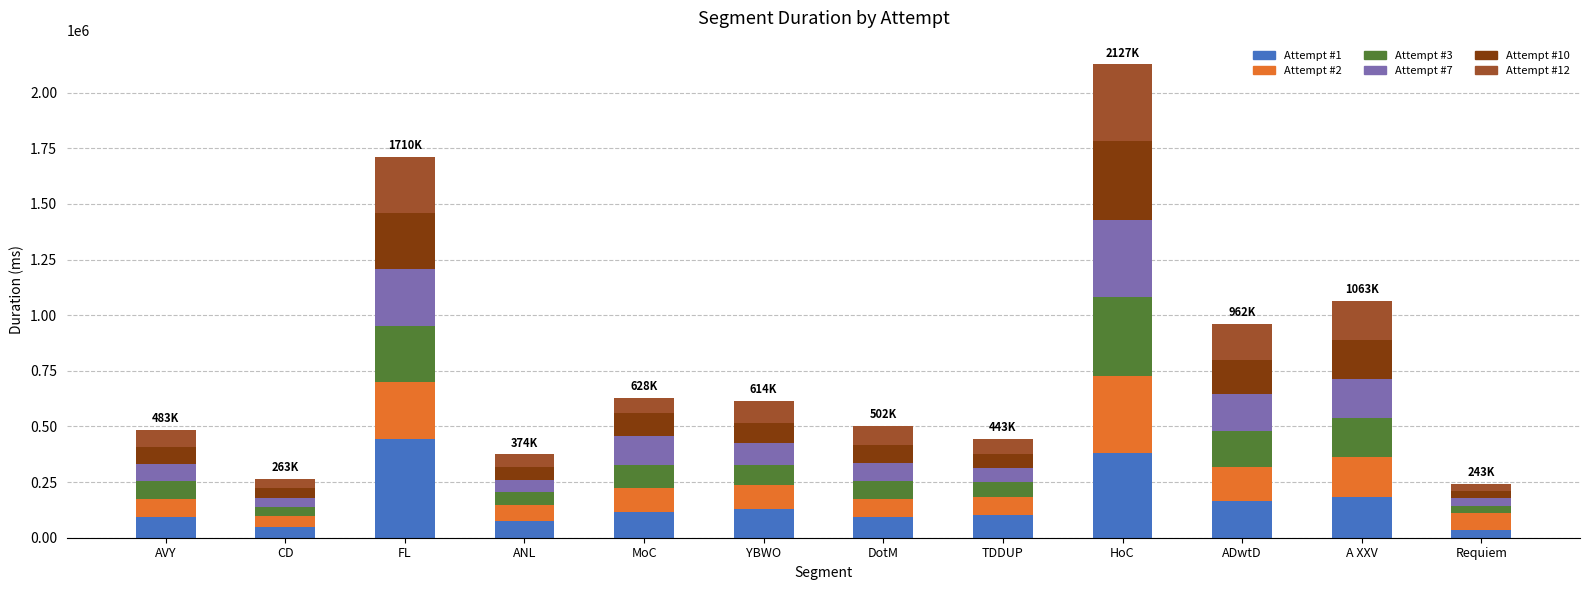

What is the sum of all Attempt #1 values?

1866760